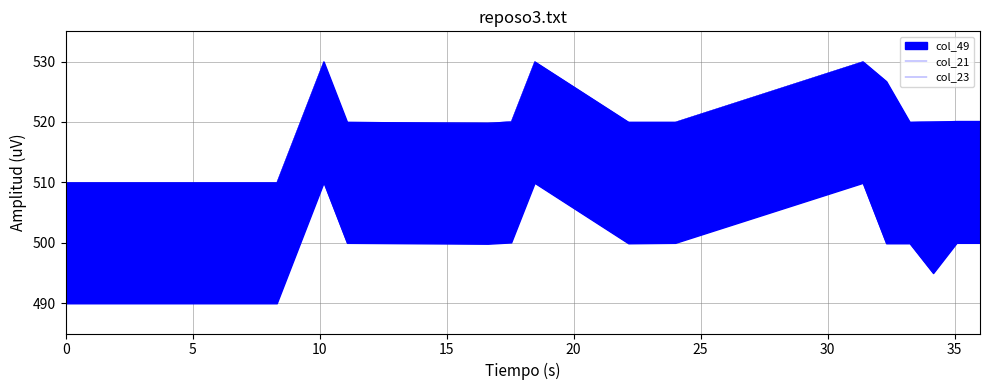

What is the greatest value displayed?

530.0